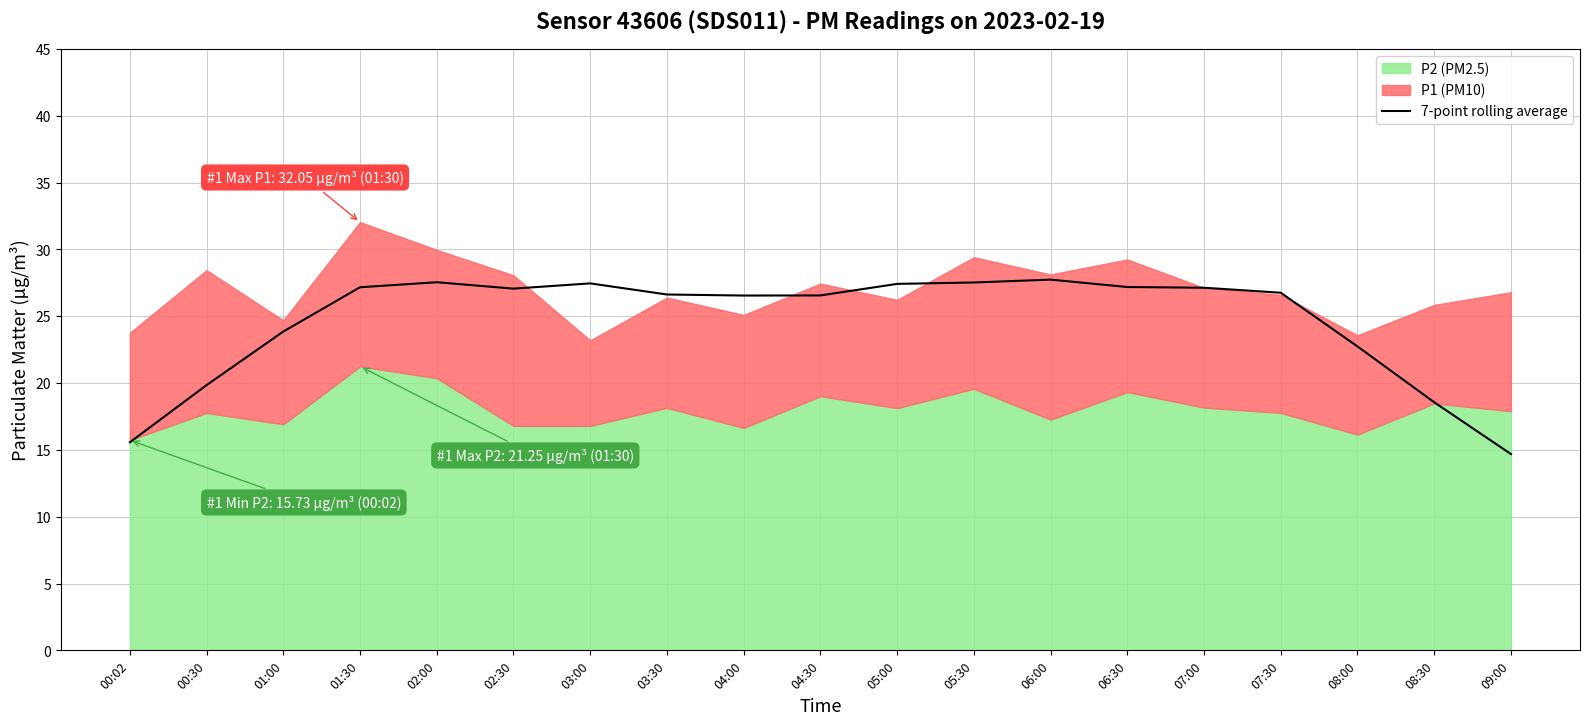

The value of 7-point rolling average at 02:30 is 27.1. True or false?

True